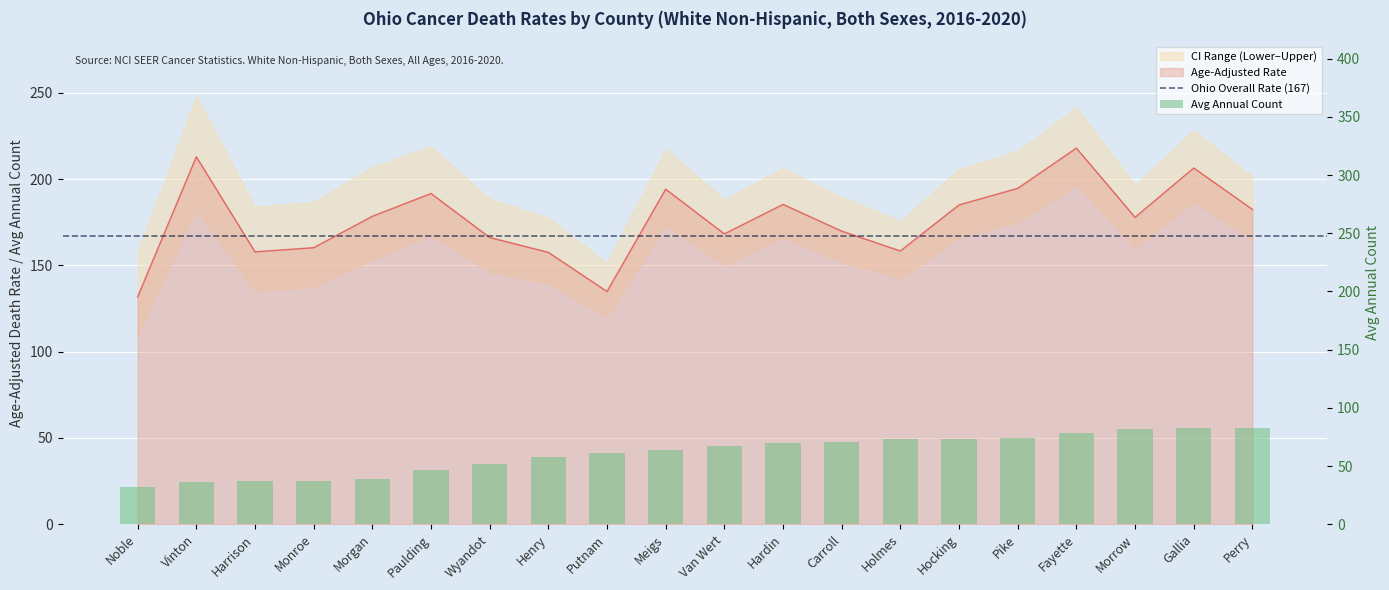

Does the chart contain any negative values?

No